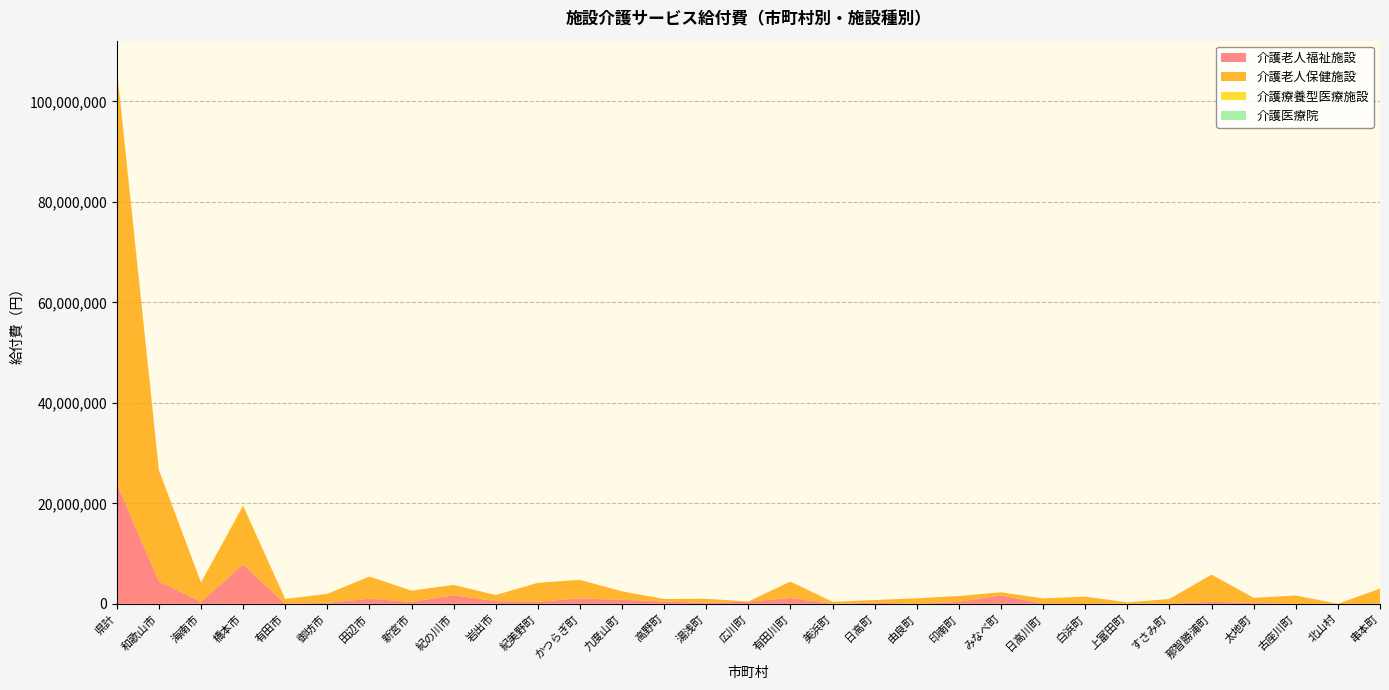

Reading left to right, transcribe all the data shown in this chart.

介護老人福祉施設: 県計=23899873	和歌山市=4443186	海南市=380844	橋本市=7850576	有田市=0	御坊市=202185	田辺市=1020538	新宮市=378144	紀の川市=1716807	岩出市=515871	紀美野町=401500	かつらぎ町=1086630	九度山町=782546	高野町=443238	湯浅町=222039	広川町=408222	有田川町=1144143	美浜町=0	日高町=235989	由良町=0	印南町=400221	みなべ町=1679926	日高川町=0	白浜町=0	上富田町=0	すさみ町=0	那智勝浦町=403902	太地町=183366	古座川町=0	北山村=0	串本町=0
介護老人保健施設: 県計=82630121	和歌山市=22202819	海南市=3868945	橋本市=11581456	有田市=956313	御坊市=1780126	田辺市=4406778	新宮市=2232441	紀の川市=2051046	岩出市=1231683	紀美野町=3773483	かつらぎ町=3673364	九度山町=1691392	高野町=512624	湯浅町=765693	広川町=53208	有田川町=3280020	美浜町=391626	日高町=510210	由良町=1094457	印南町=1146411	みなべ町=612126	日高川町=1068291	白浜町=1420186	上富田町=280107	すさみ町=964485	那智勝浦町=5408365	太地町=994554	古座川町=1647585	北山村=0	串本町=3030327
介護療養型医療施設: 県計=222260	和歌山市=0	海南市=0	橋本市=222260	有田市=0	御坊市=0	田辺市=0	新宮市=0	紀の川市=0	岩出市=0	紀美野町=0	かつらぎ町=0	九度山町=0	高野町=0	湯浅町=0	広川町=0	有田川町=0	美浜町=0	日高町=0	由良町=0	印南町=0	みなべ町=0	日高川町=0	白浜町=0	上富田町=0	すさみ町=0	那智勝浦町=0	太地町=0	古座川町=0	北山村=0	串本町=0
介護医療院: 県計=0	和歌山市=0	海南市=0	橋本市=0	有田市=0	御坊市=0	田辺市=0	新宮市=0	紀の川市=0	岩出市=0	紀美野町=0	かつらぎ町=0	九度山町=0	高野町=0	湯浅町=0	広川町=0	有田川町=0	美浜町=0	日高町=0	由良町=0	印南町=0	みなべ町=0	日高川町=0	白浜町=0	上富田町=0	すさみ町=0	那智勝浦町=0	太地町=0	古座川町=0	北山村=0	串本町=0